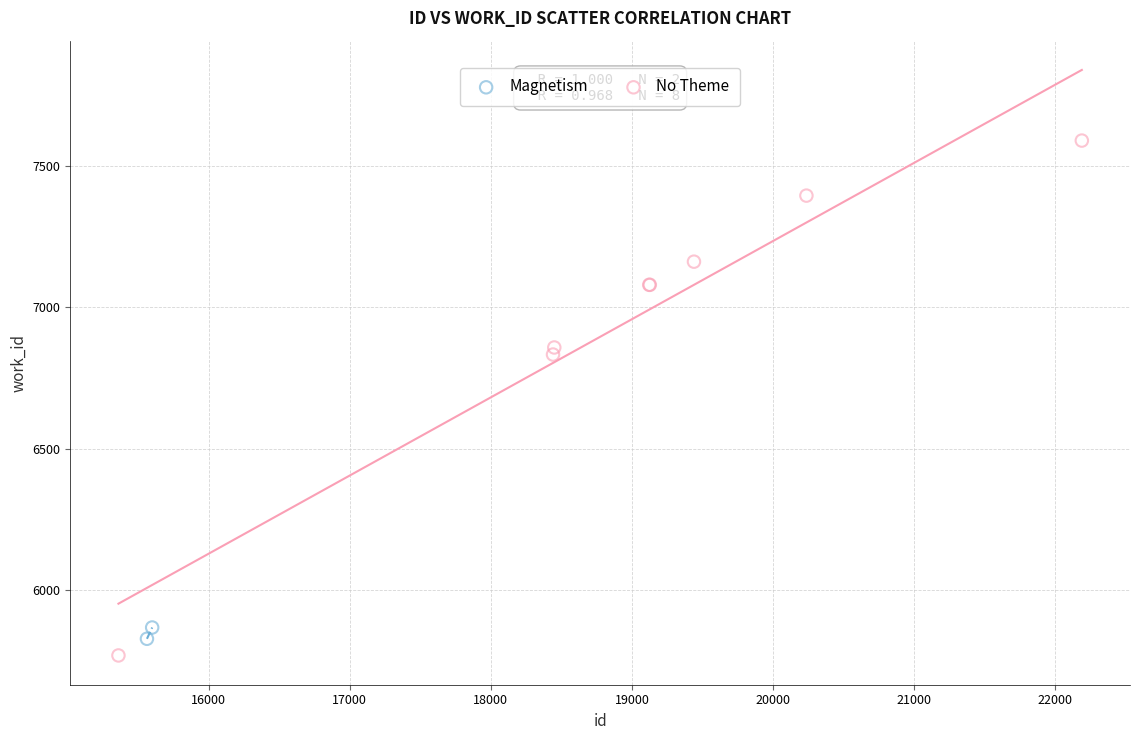

What are all the series names shown in the legend?

Magnetism, No Theme